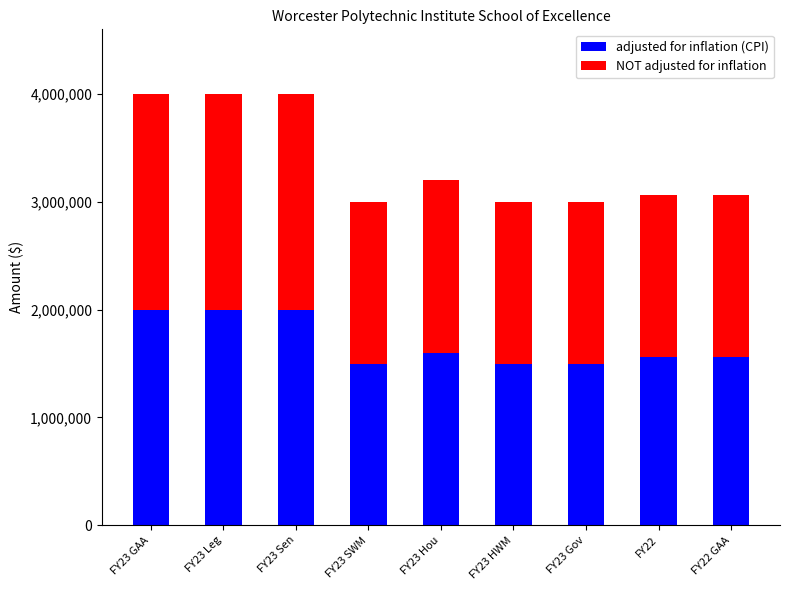

Are the bars horizontal?

No